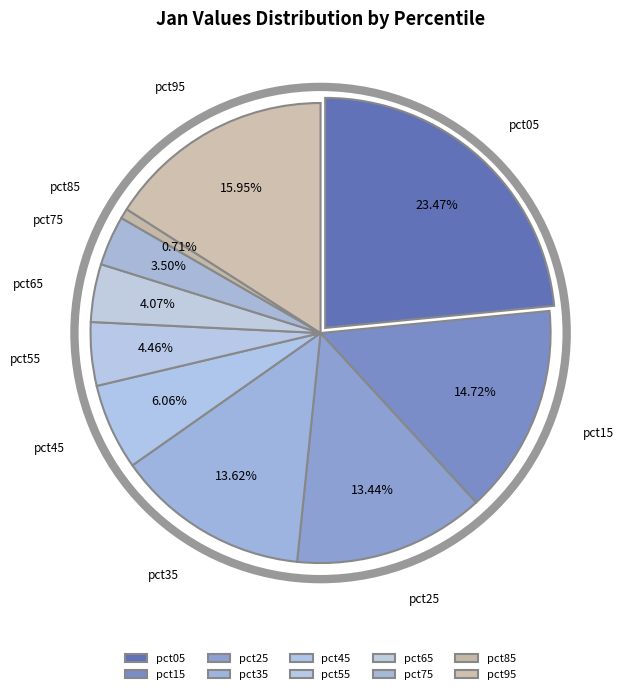

Is pct65 the majority of the pie?

No